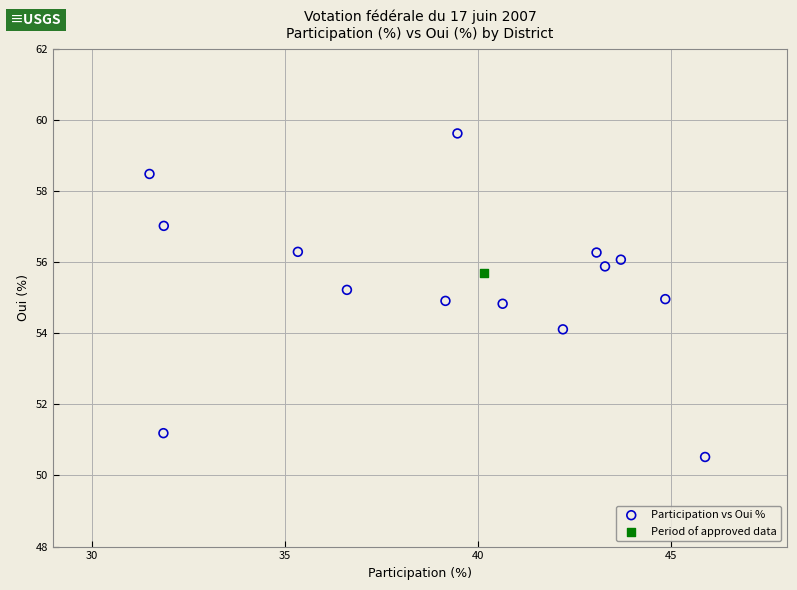

What are all the series names shown in the legend?

Participation vs Oui %, Period of approved data